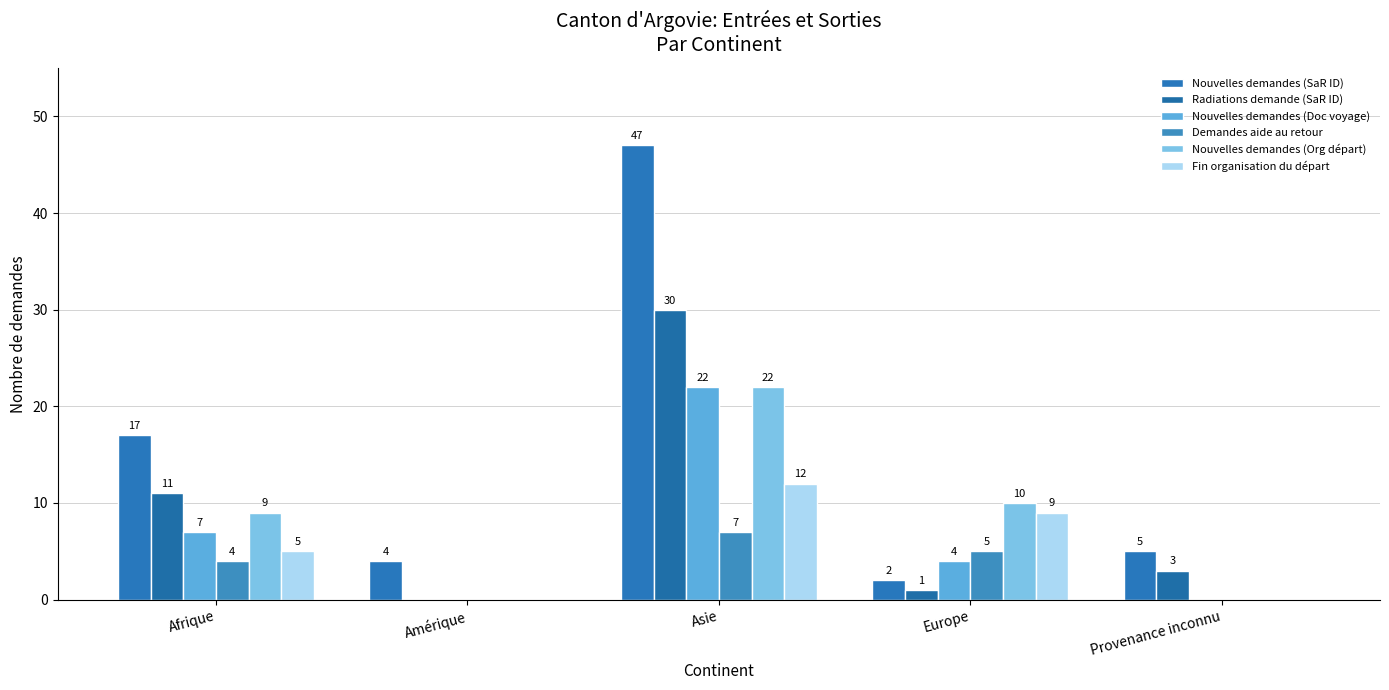

What is the difference between the maximum and minimum values in the Nouvelles demandes (Org départ) series?

22